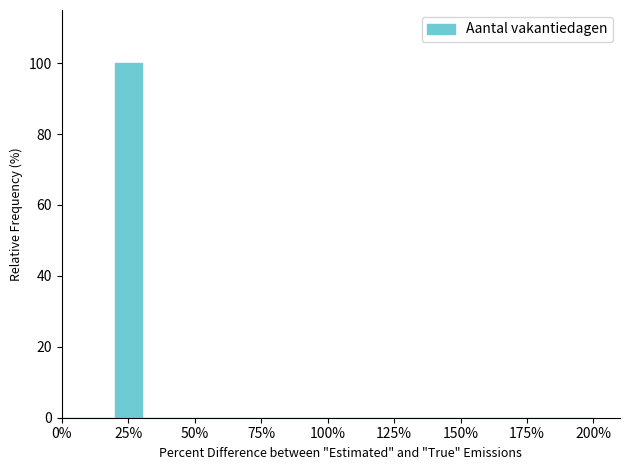

Read against the x-axis, roughly where is the centre of the tallest bar?

25